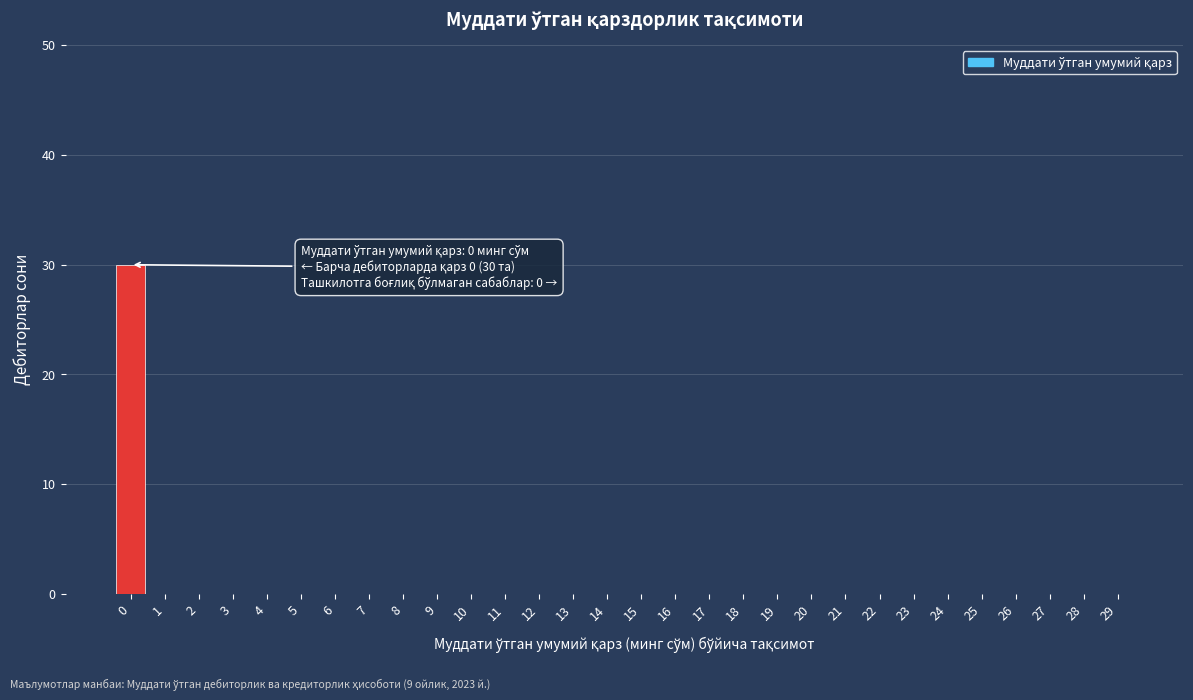

Reading left to right, list all the values displayed in this chart.

0=30	1=0	2=0	3=0	4=0	5=0	6=0	7=0	8=0	9=0	10=0	11=0	12=0	13=0	14=0	15=0	16=0	17=0	18=0	19=0	20=0	21=0	22=0	23=0	24=0	25=0	26=0	27=0	28=0	29=0